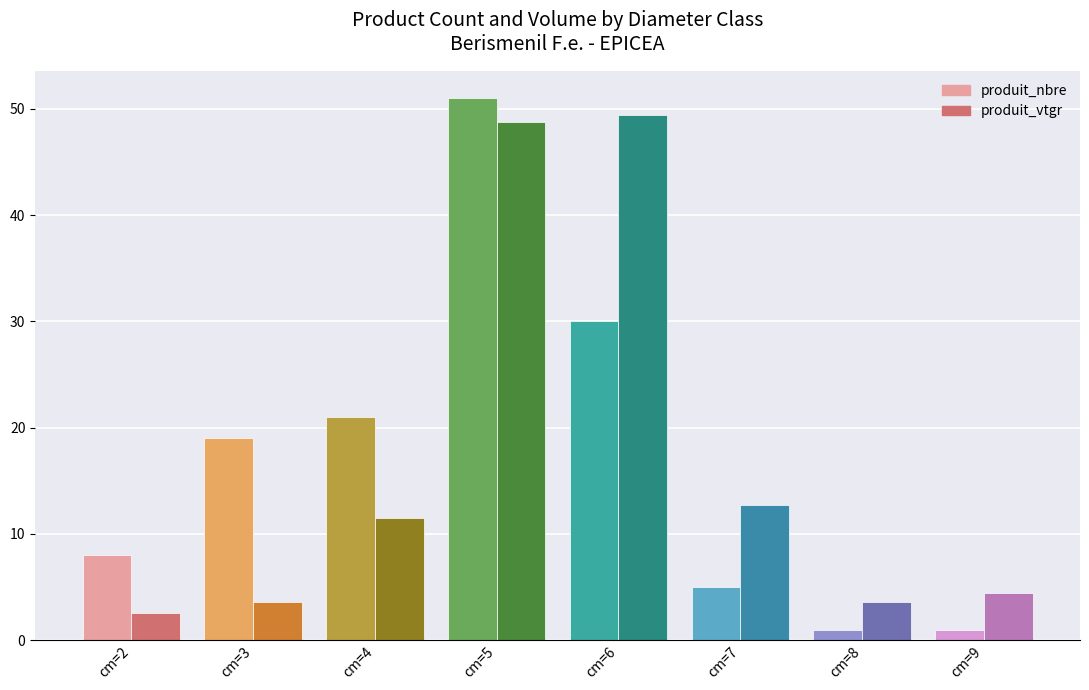

What is the sum of all produit_nbre values?

136.0